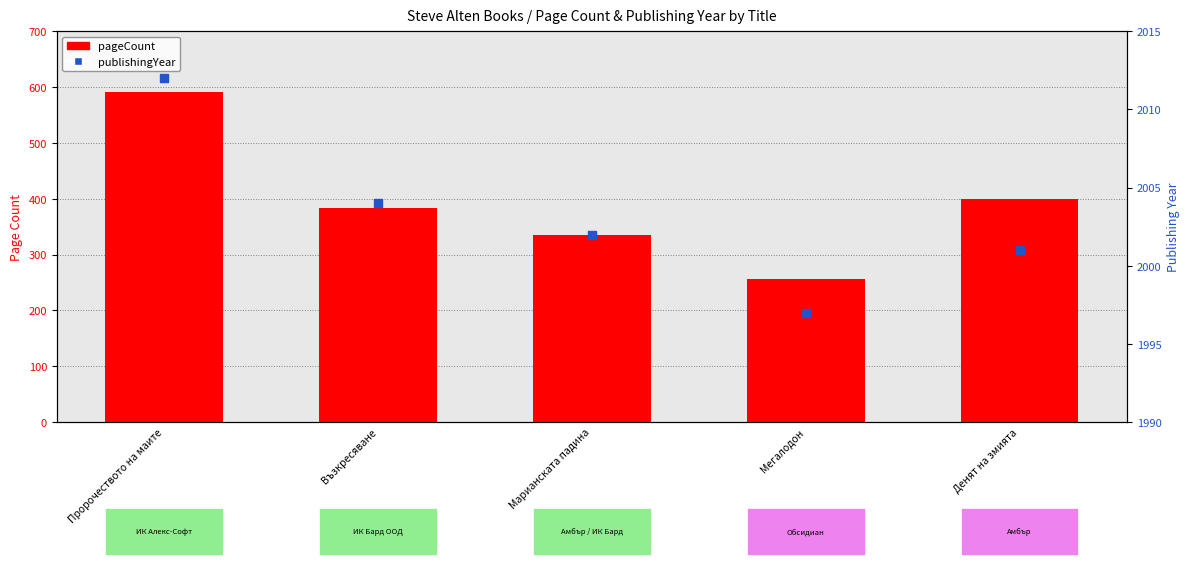

What is the total value across all series at Марианската падина?

2338